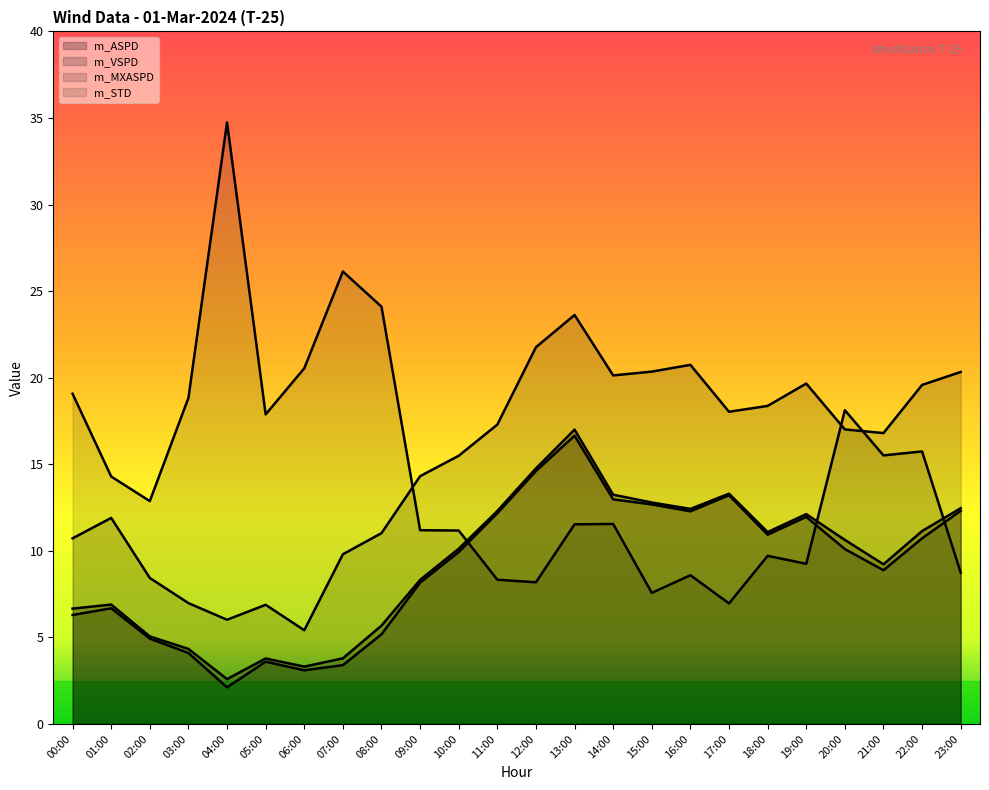

At how many categories does at least one series exceed 4?

24